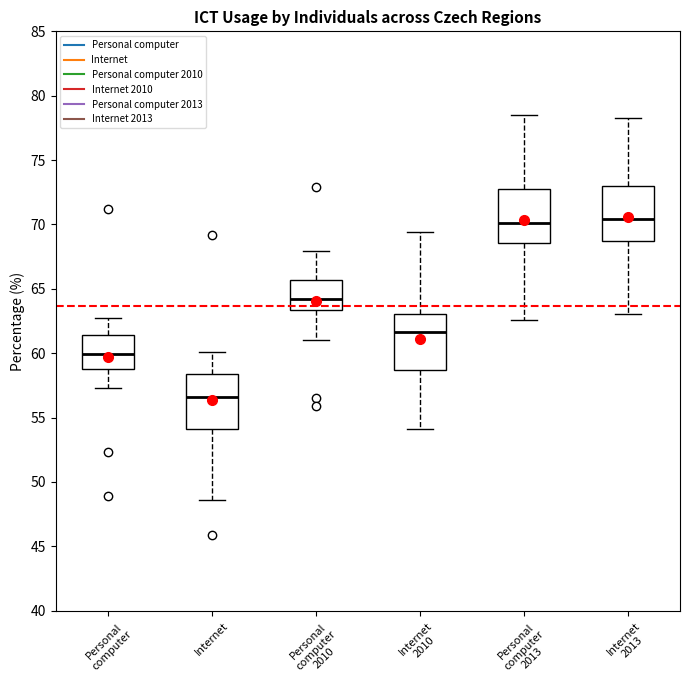

Reading left to right, transcribe this box plot: for each box, give where its median line is, the range the box spans, and where its two whiskers end, as read against the y-axis. The values are not printed on the chart, so give them approximately, as read against the axis.

Personal computer: median 60.0, box 58.5 to 61.5, whiskers 57.5 to 63.0
Internet: median 56.5, box 54.0 to 58.5, whiskers 48.5 to 60.0
Personal computer 2010: median 64.0, box 63.5 to 65.5, whiskers 61.0 to 68.0
Internet 2010: median 61.5, box 58.5 to 63.0, whiskers 54.0 to 69.5
Personal computer 2013: median 70.0, box 68.5 to 72.5, whiskers 62.5 to 78.5
Internet 2013: median 70.5, box 68.5 to 73.0, whiskers 63.0 to 78.5